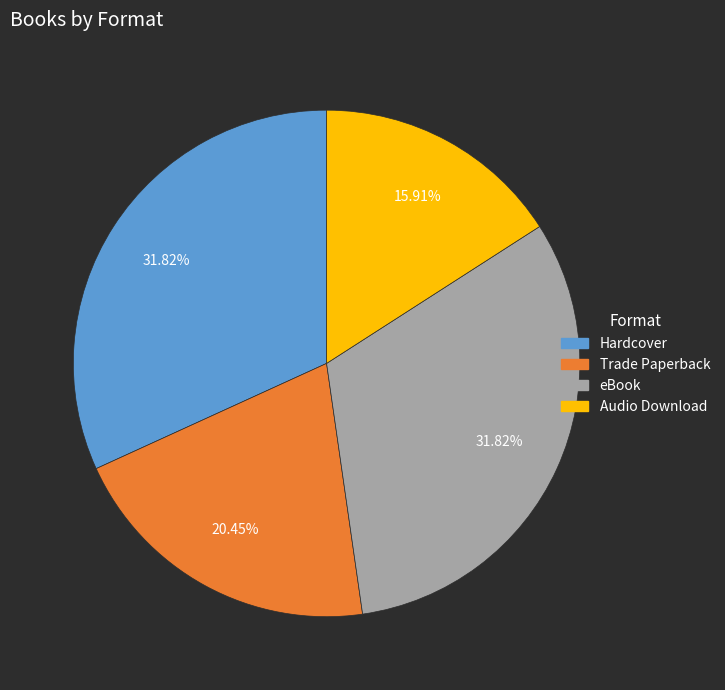

What is the ratio of the value at eBook to the value at Audio Download?

2.0